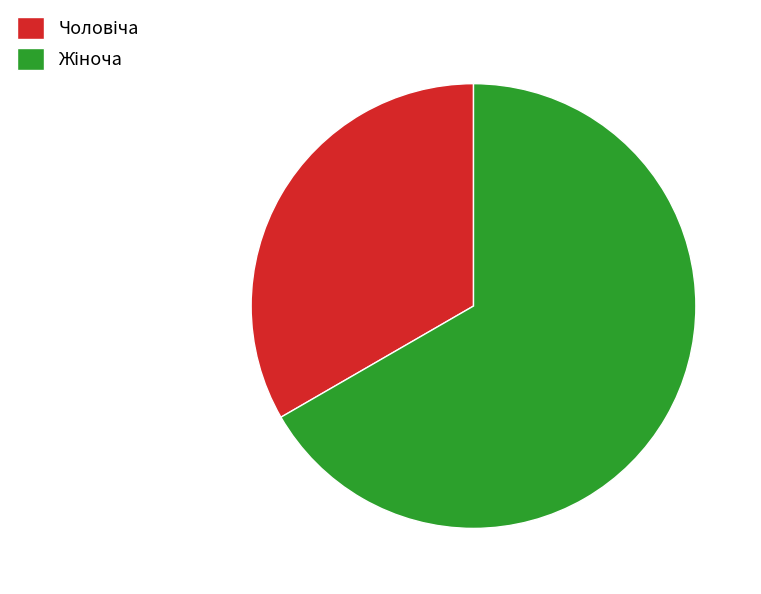

How many segments does this pie chart have?

2